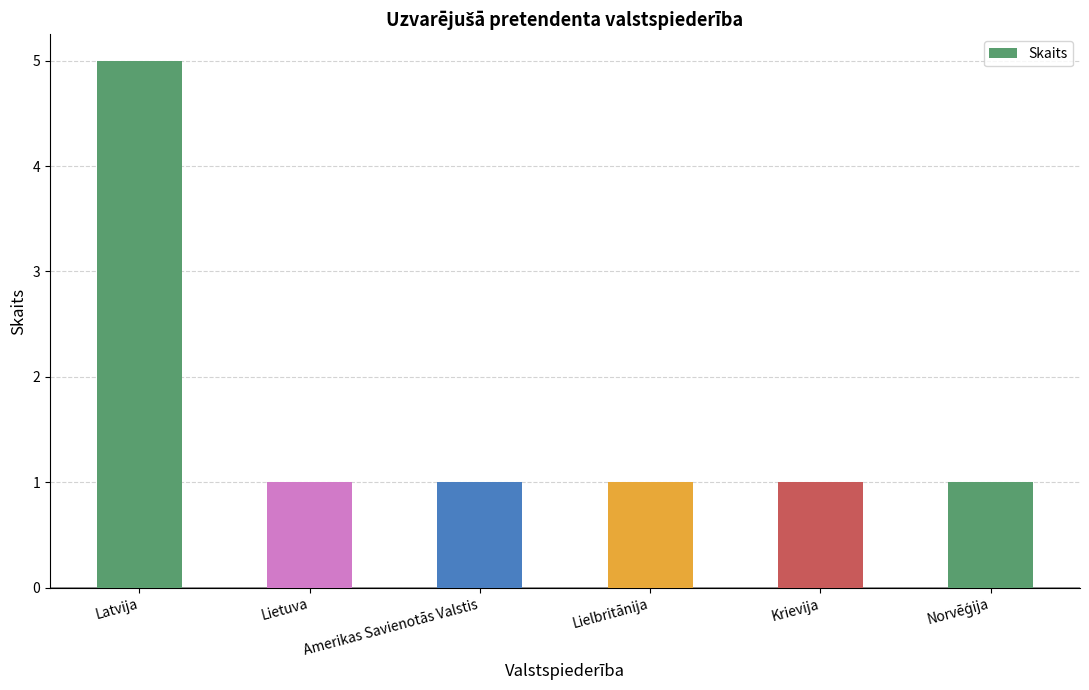

What is the ratio of the value at Lielbritānija to the value at Krievija?

1.0